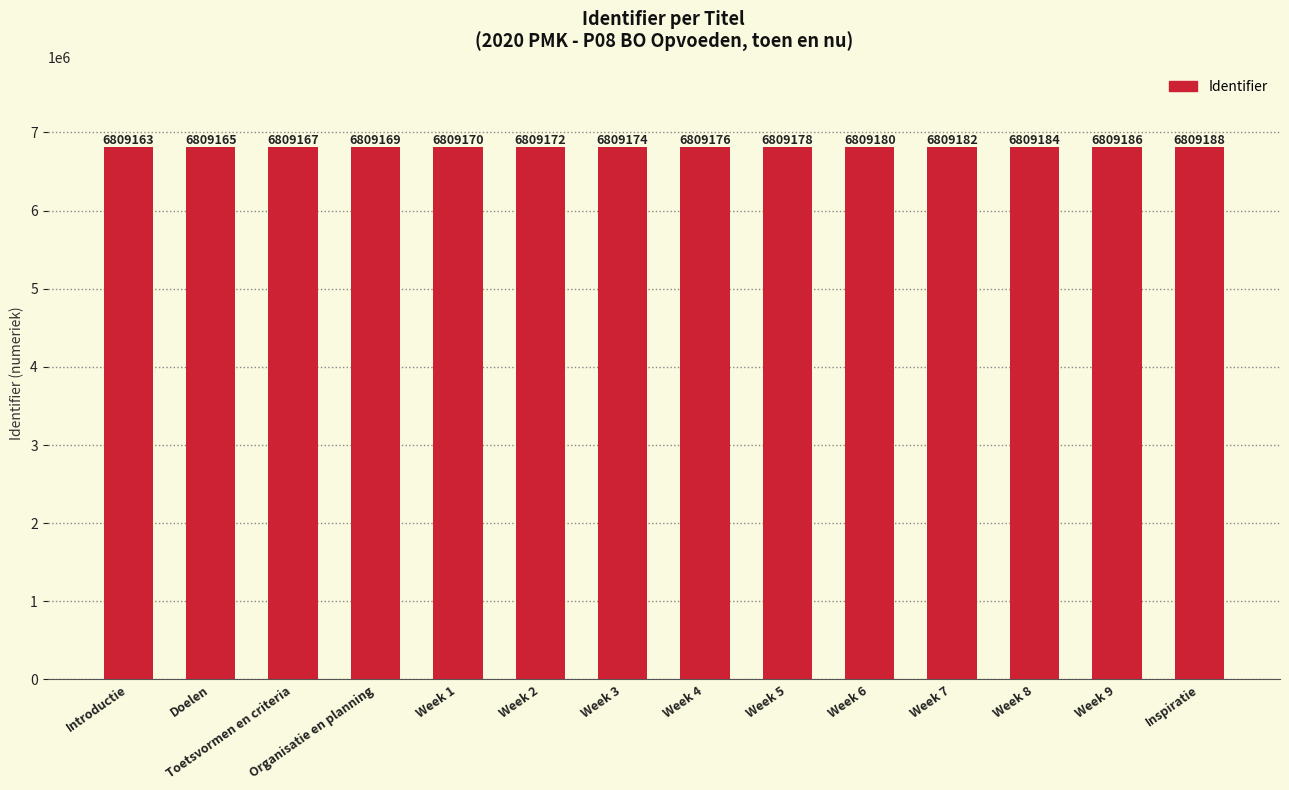

List the labels in order of value, largest first.

Inspiratie, Week 9, Week 8, Week 7, Week 6, Week 5, Week 4, Week 3, Week 2, Week 1, Organisatie en planning, Toetsvormen en criteria, Doelen, Introductie